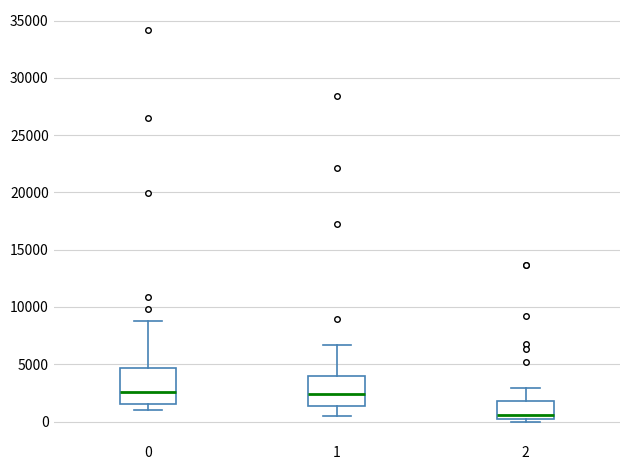

Reading left to right, read every box against the y-axis: the position of its median line, the range the box covers, and the ends of its whiskers. The values are not printed on the chart, so give them approximately, as read against the axis.

0: median 2500, box 1500 to 4500, whiskers 1000 to 9000
1: median 2500, box 1500 to 4000, whiskers 500 to 6500
2: median 500, box 0 to 2000, whiskers 0 (just below the box's lower edge) to 3000